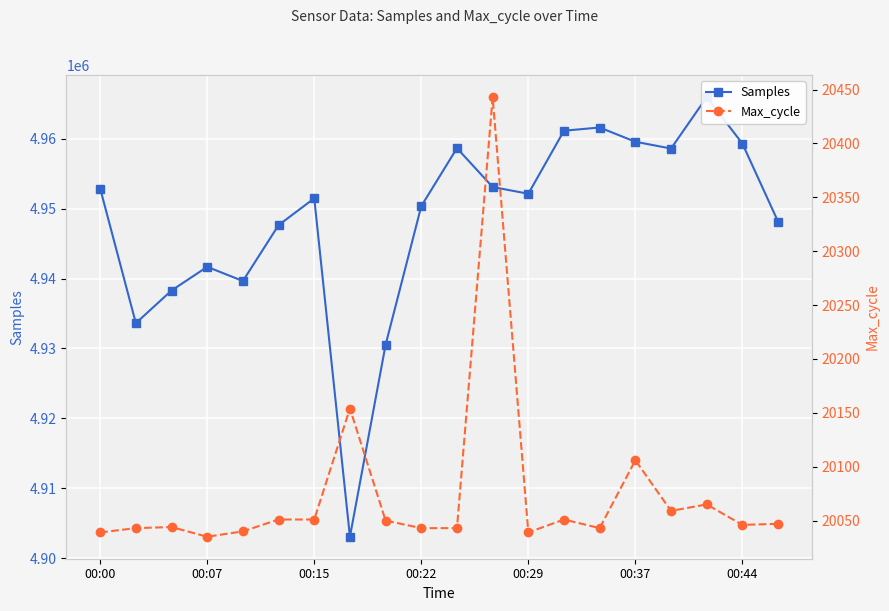

At which label does Samples first exceed 4952121?

00:00